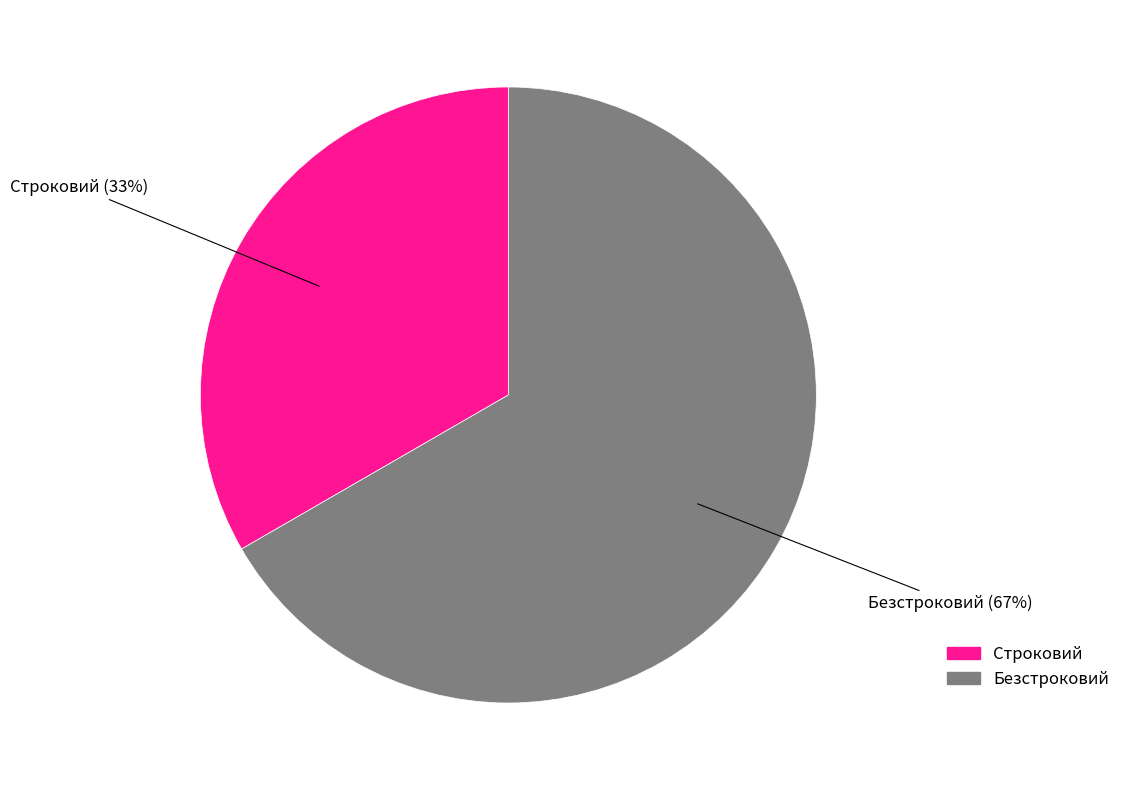

What percentage is the Строковий slice, to the nearest percent?

33%